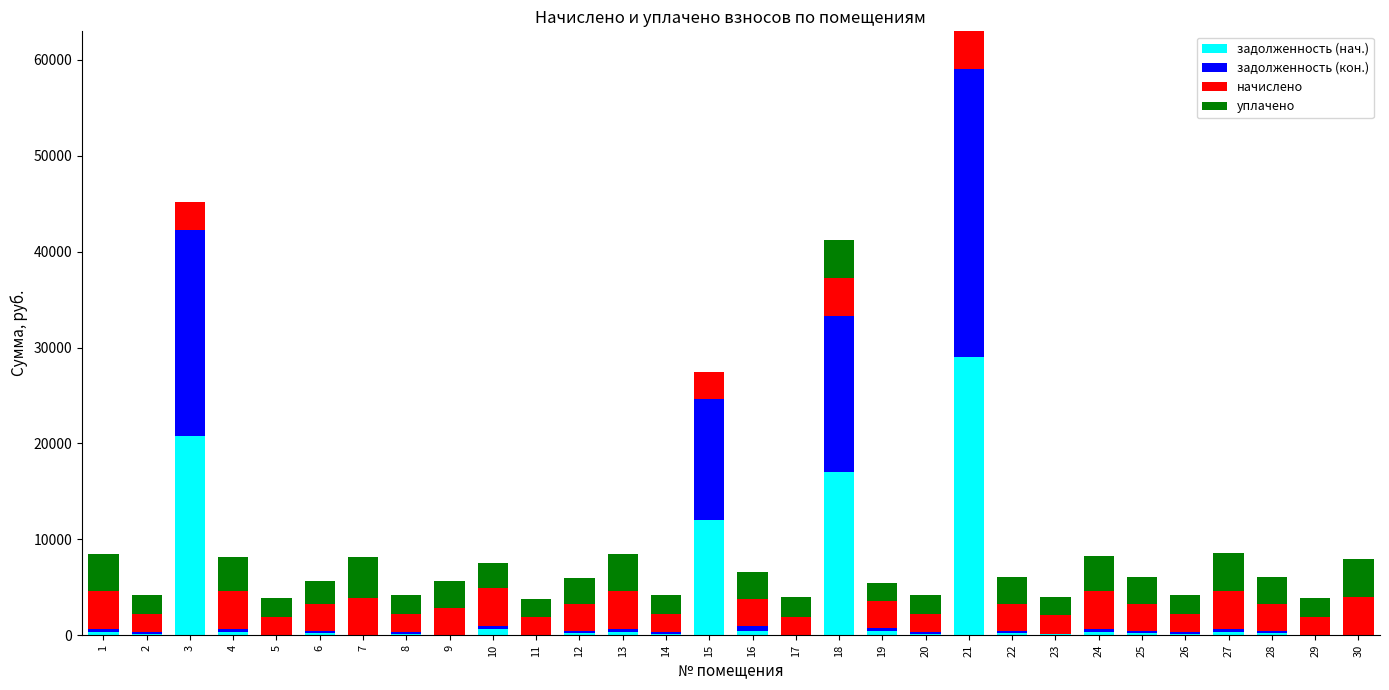

Where does the задолженность (кон.) series first go above 234?

1